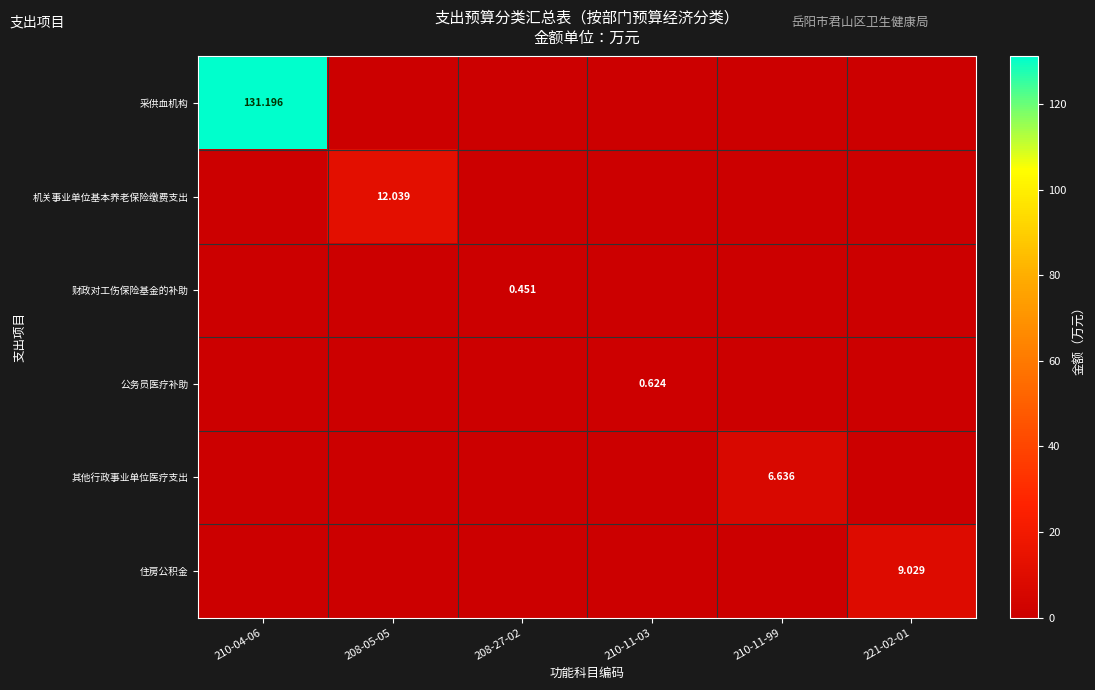

Is it true that 财政对工伤保险基金的补助 equals -0.1 at 210-04-06?

False